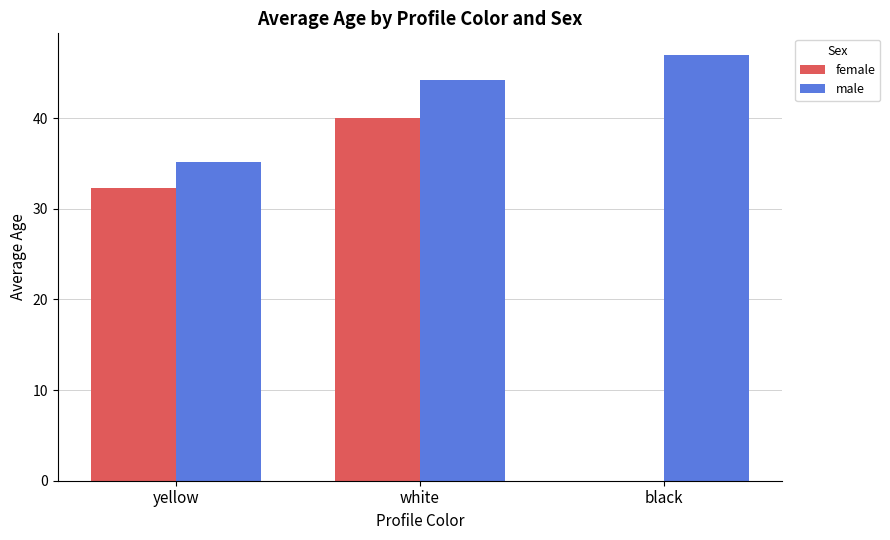

The value of male at white is 9.2. True or false?

False